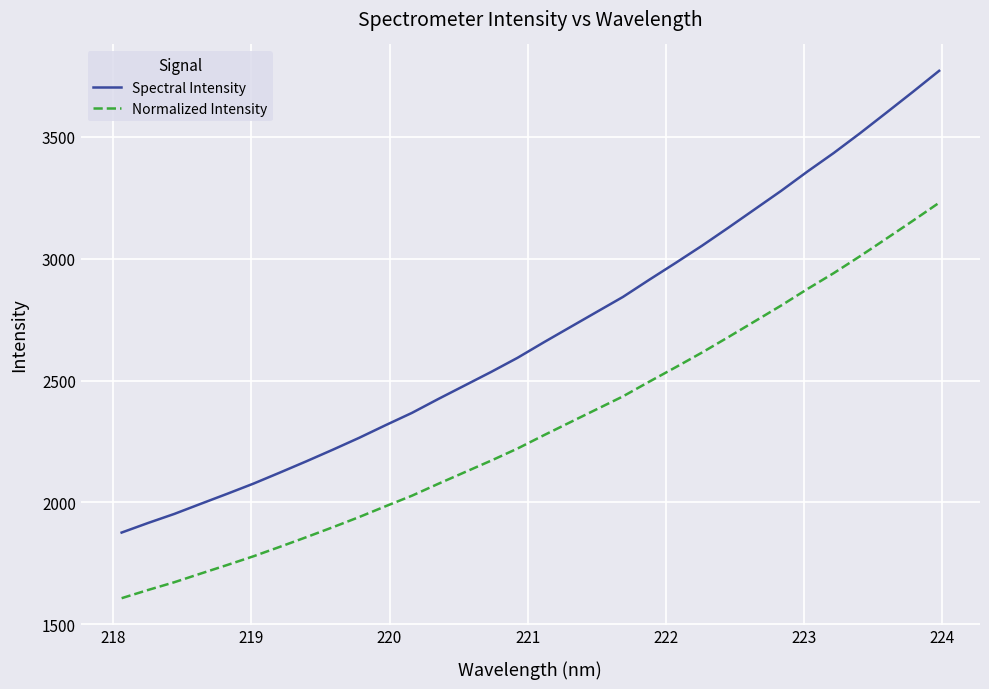

What is the highest value of the Normalized Intensity series?

3230.0